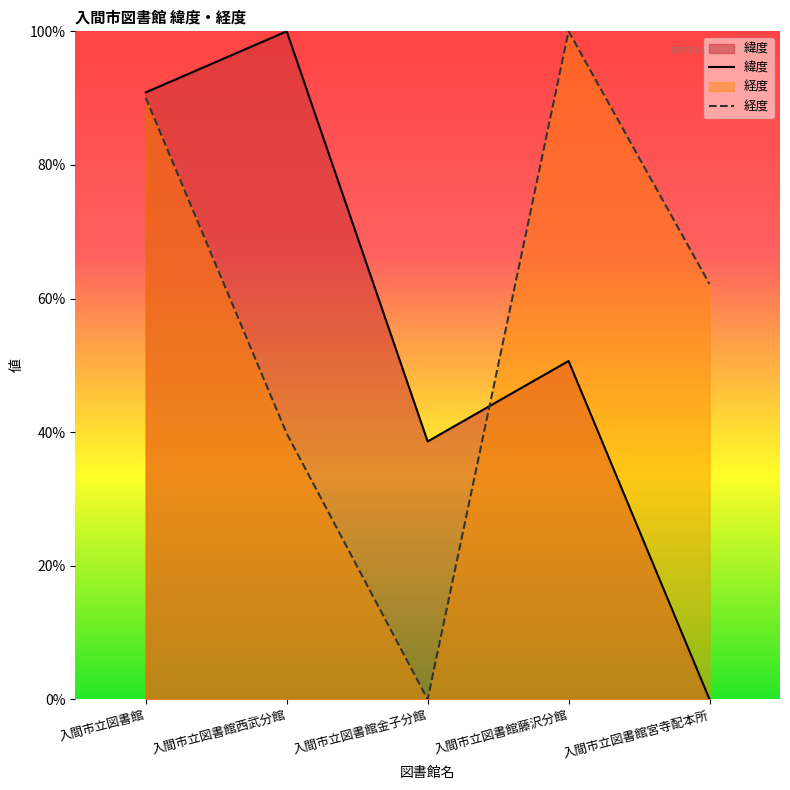

What are all the series names shown in the legend?

緯度, 経度